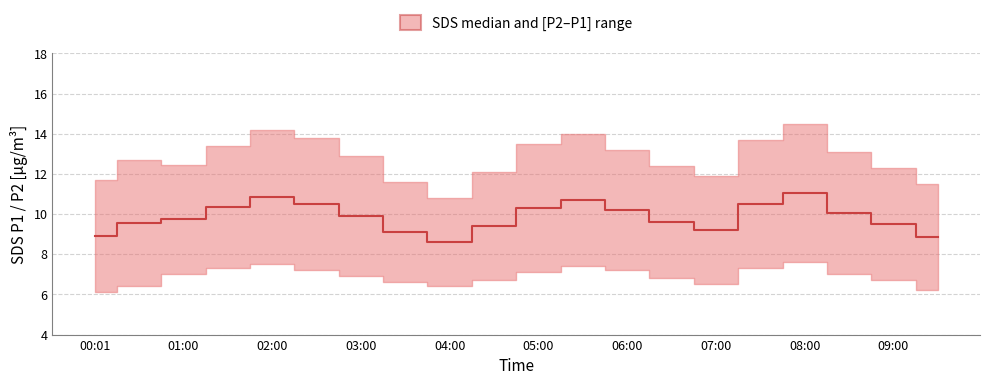

How many points are higher than both their immediate neighbors (excluding endpoints)?

3